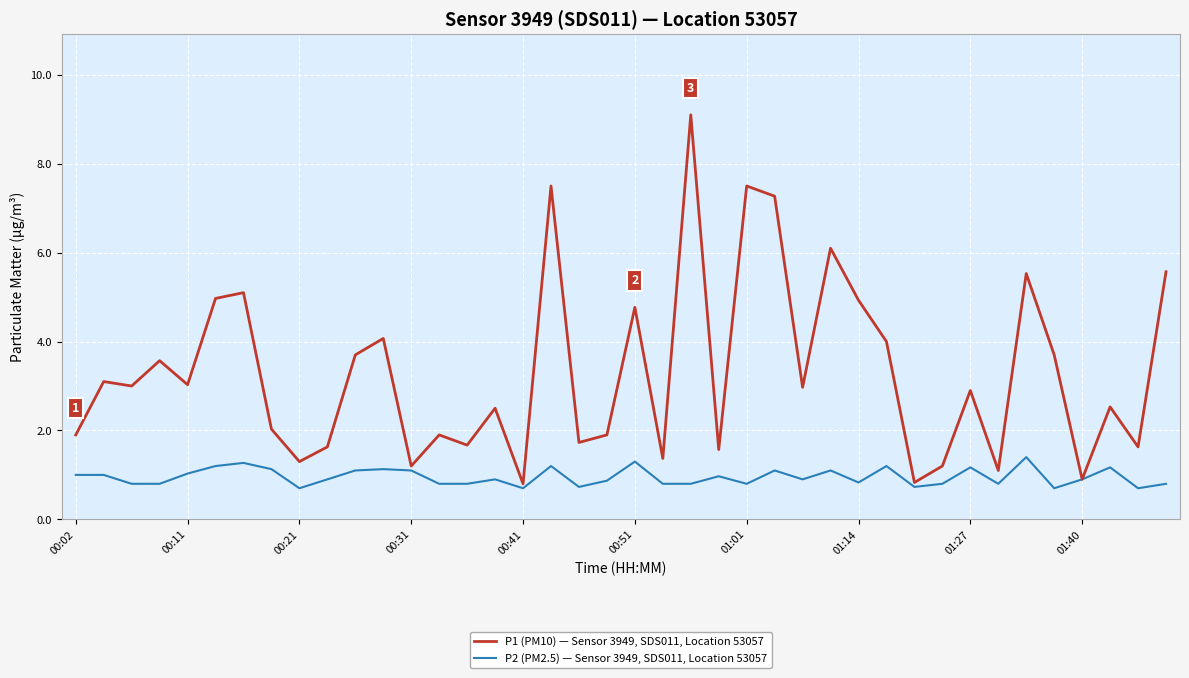

Which series has the largest range (max minus min)?

P1 (PM10) — Sensor 3949, SDS011, Location 53057